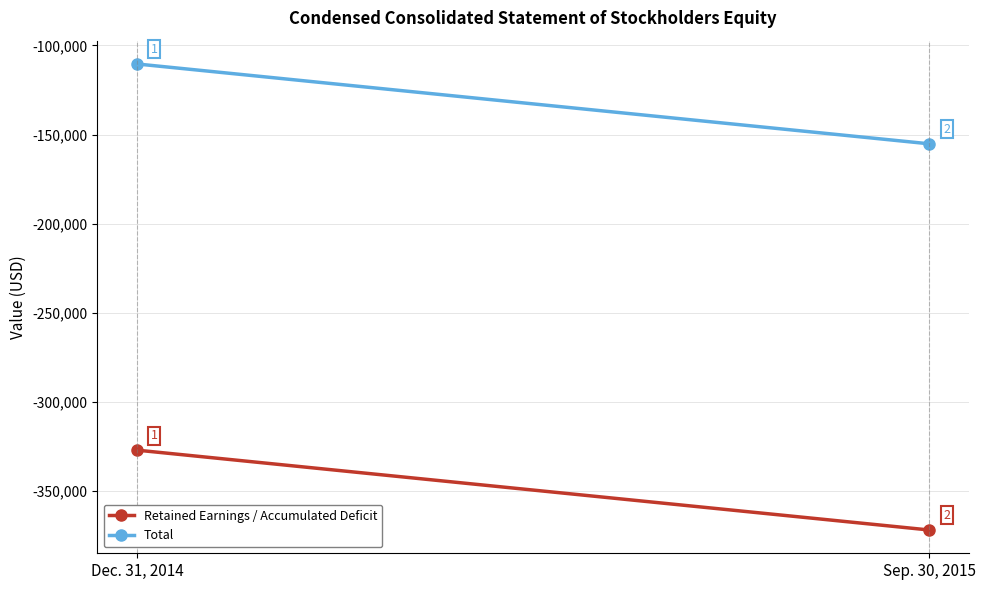

What is the total value across all series at Dec. 31, 2014?

-437445